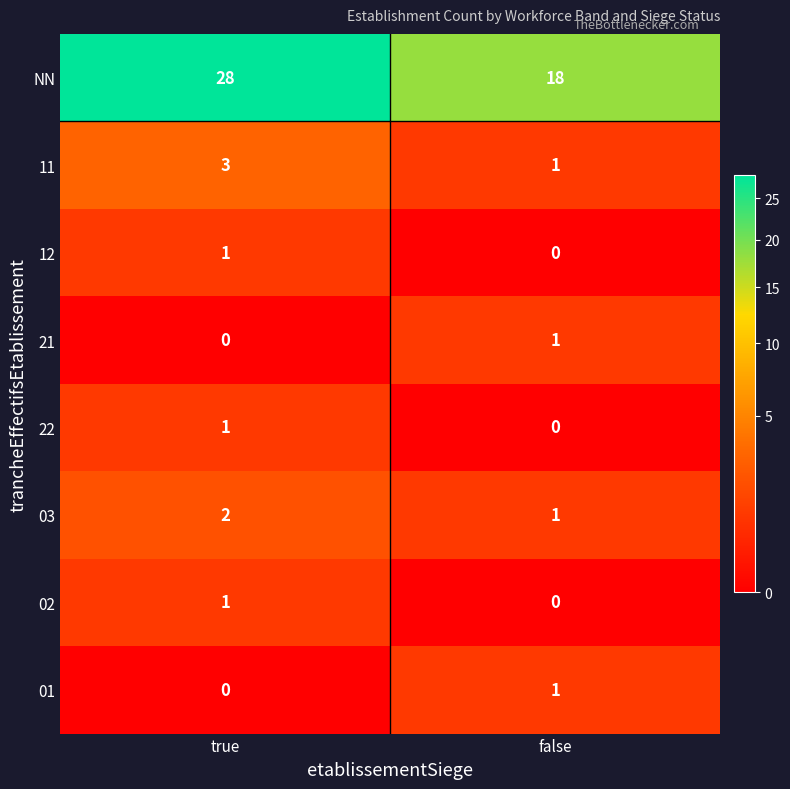

How many distinct data groups are displayed?

8